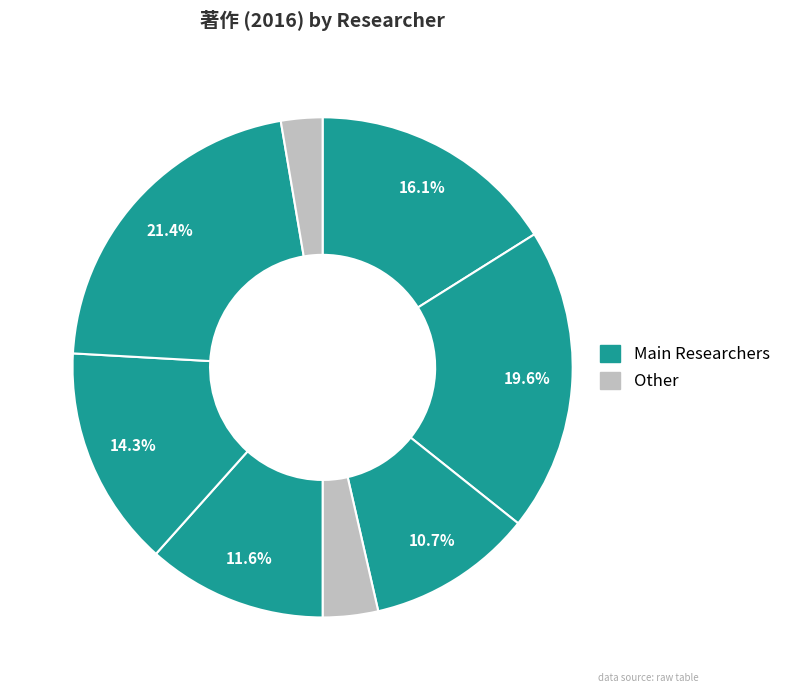

Count the number of slices in the pie.

8